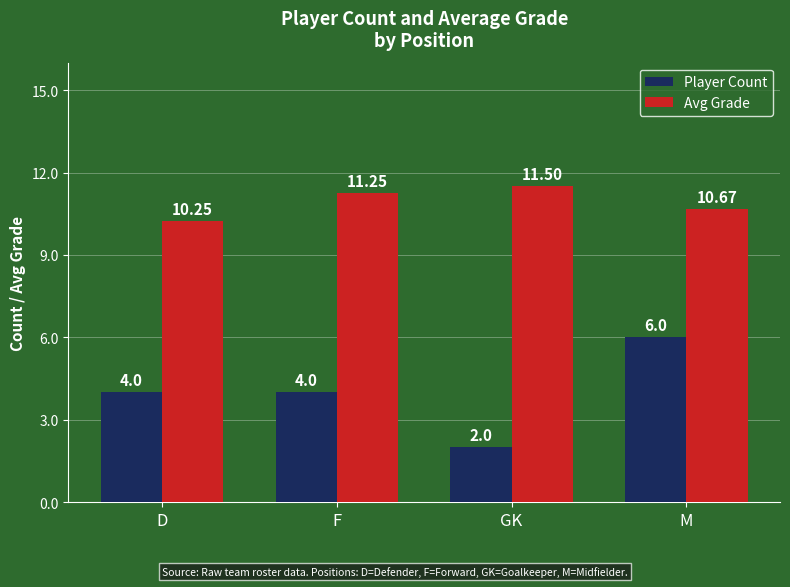

Which series has the largest total across all categories?

Avg Grade